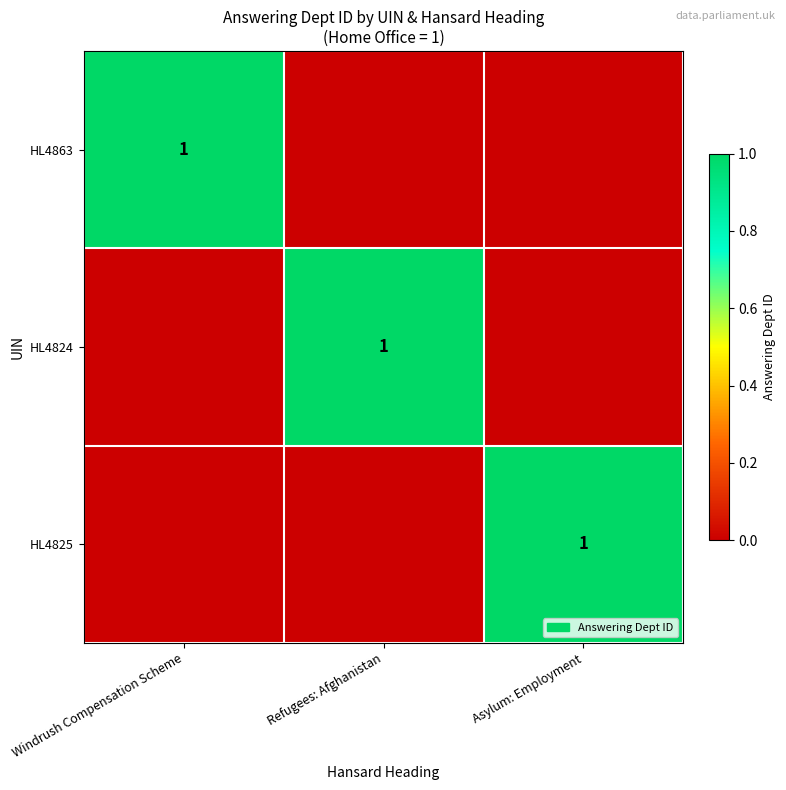

Is it true that HL4863 equals 1 at Windrush Compensation Scheme?

True